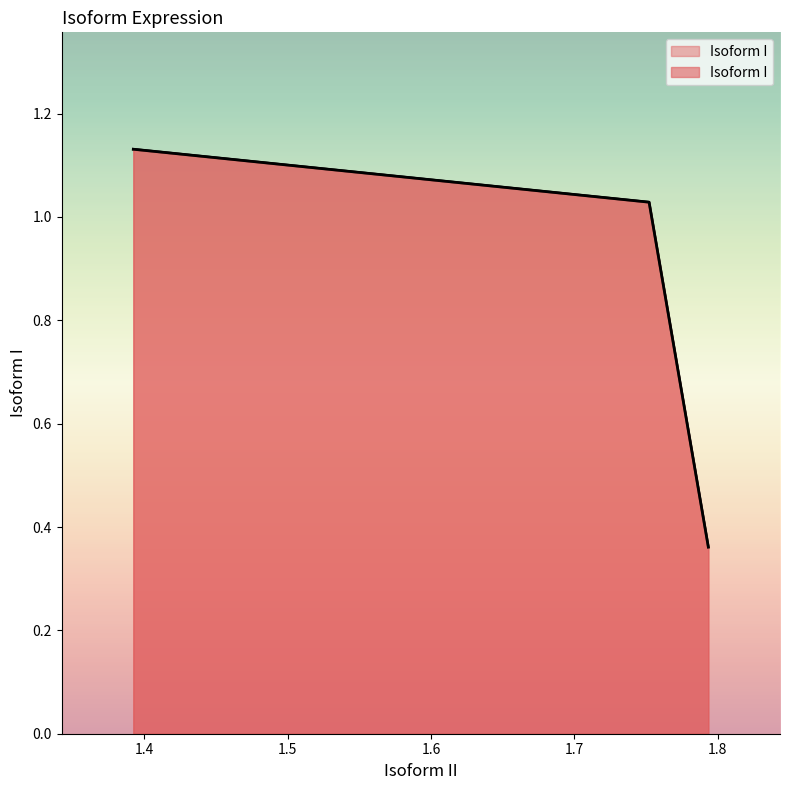

How many lines are shown in the chart?

1